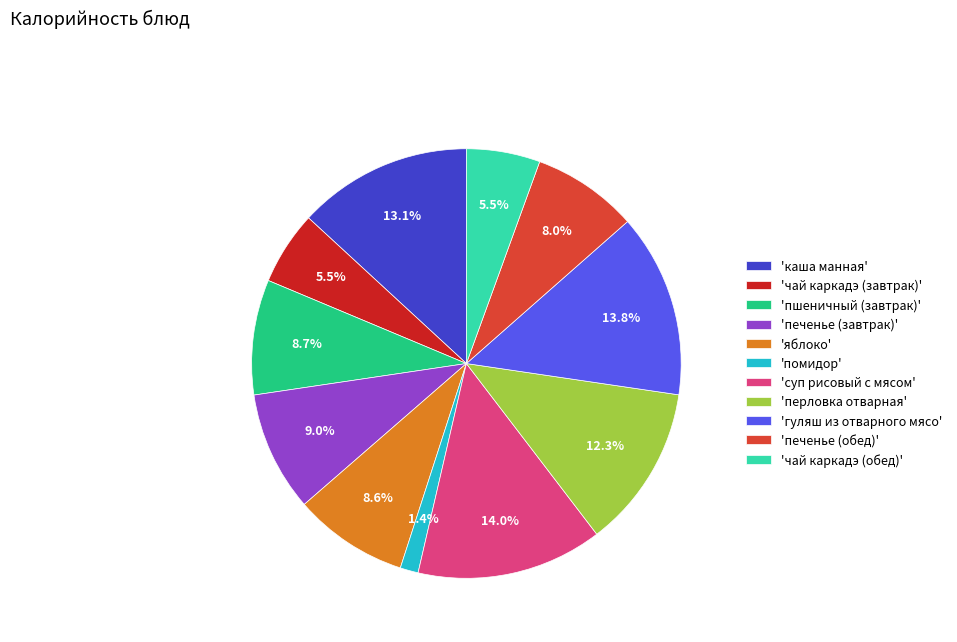

Which category has the smallest portion of the pie?

'помидор'